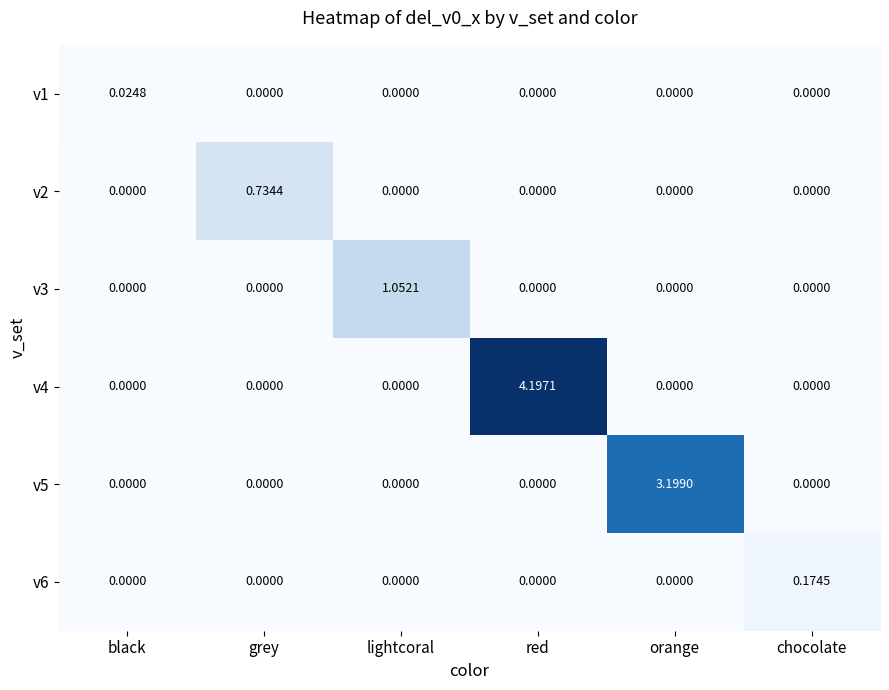

Count the number of categories in the chart.

6